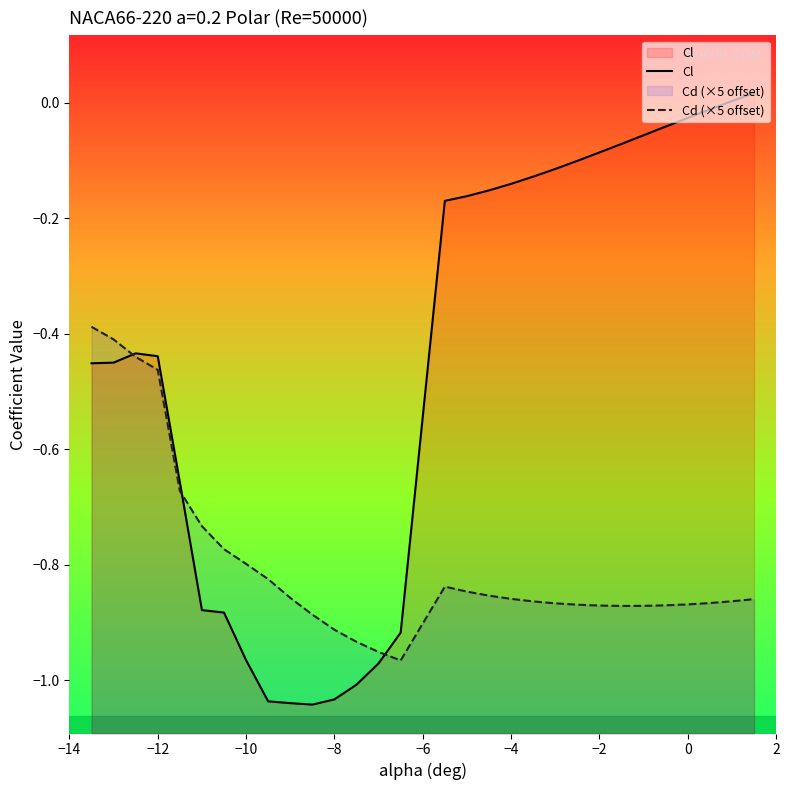

Which series has the largest total across all categories?

Cl